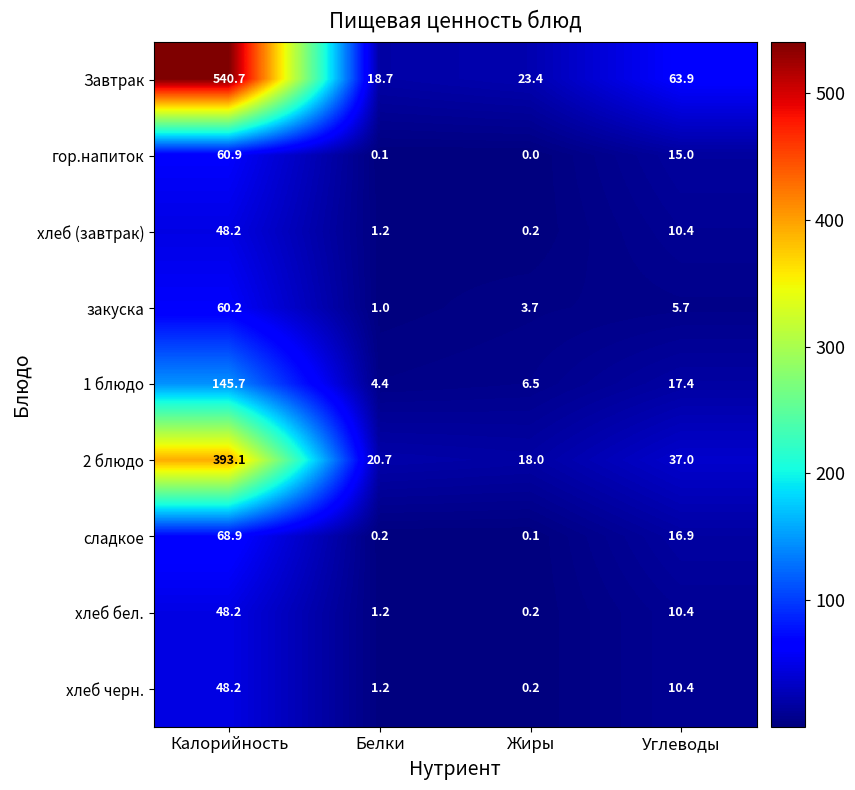

At which label is сладкое closest to 34?

Углеводы